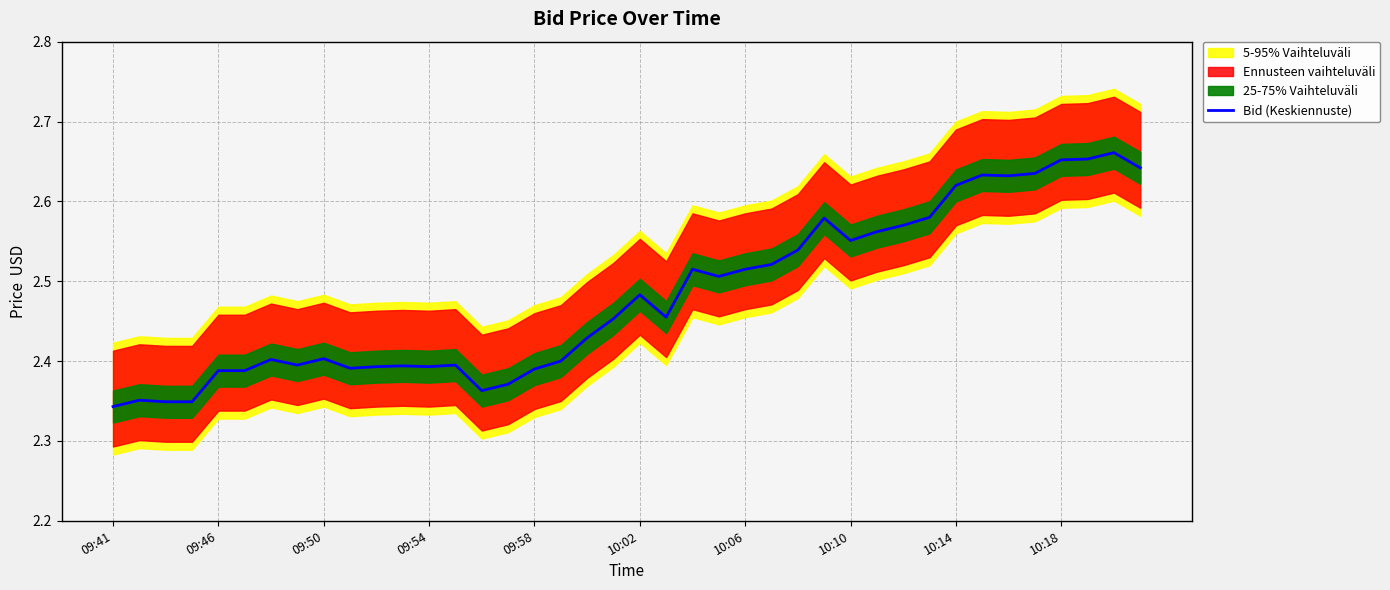

The Bid (Keskiennuste) series shows 2.4 at 09:50. True or false?

True